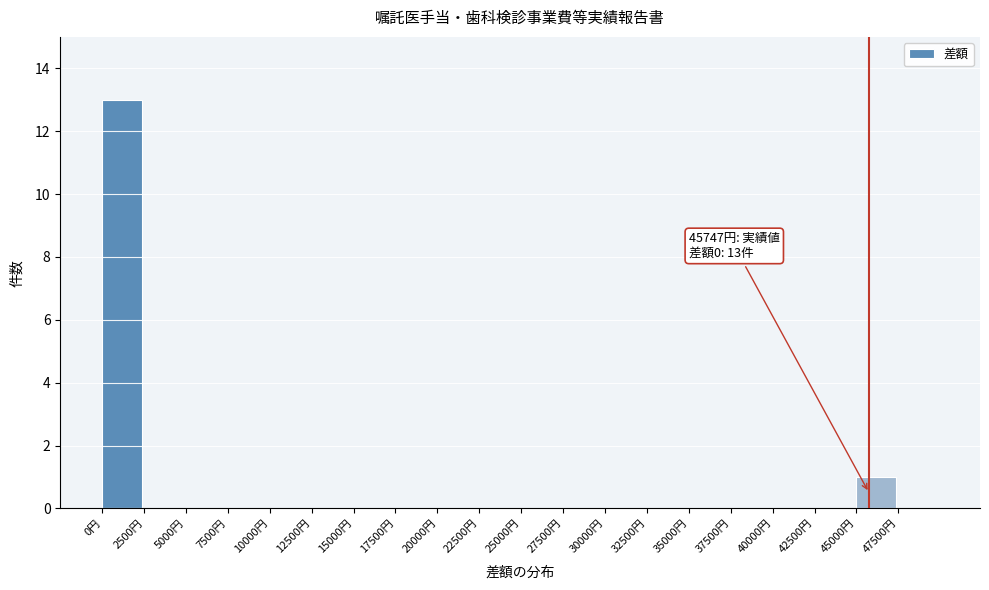

Which range on the x-axis has the tallest bar?

0 to 2500